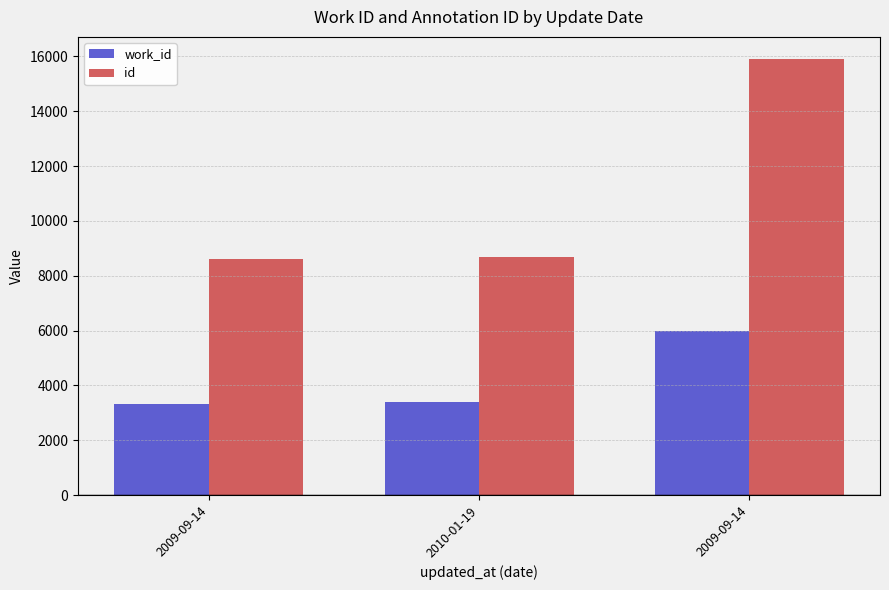

How many distinct data groups are displayed?

2